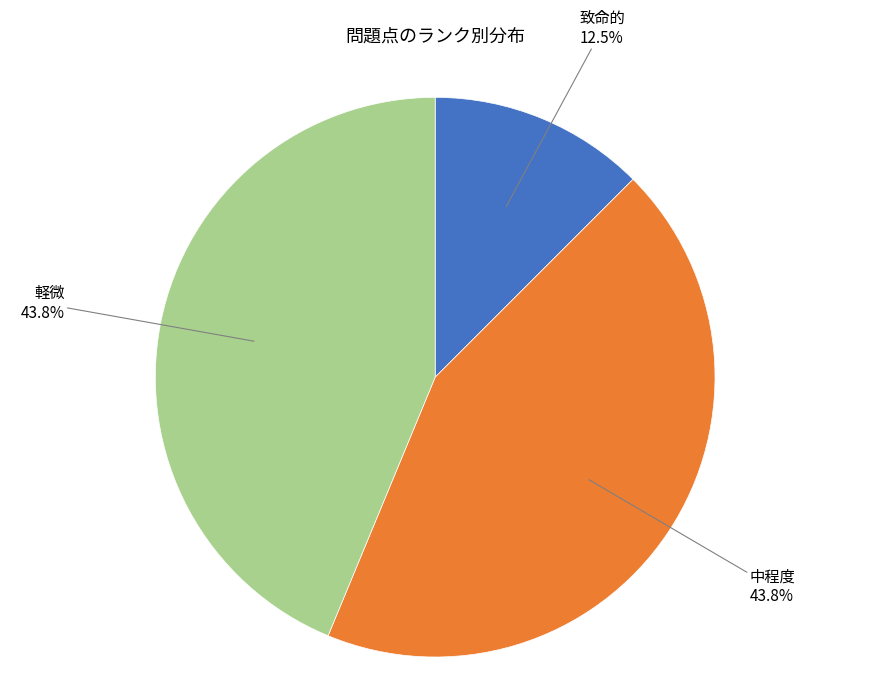

Is there a majority slice in this chart?

No